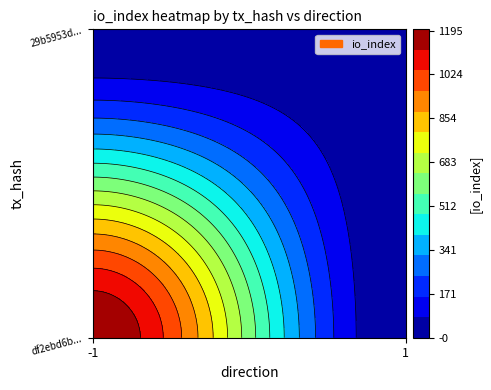

How many values in the 29b5953d9757745a8afe9f7e88a89474feb23af series are below 11?

1